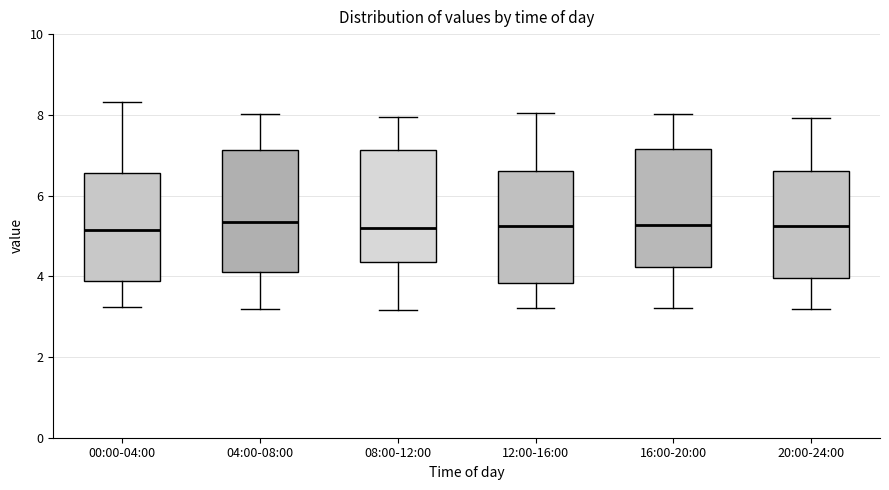

Reading left to right, transcribe this box plot: for each box, give where its median line is, the range the box spans, and where its two whiskers end, as read against the y-axis. The values are not printed on the chart, so give them approximately, as read against the axis.

00:00-04:00: median 5.2, box 3.8 to 6.6, whiskers 3.2 to 8.4
04:00-08:00: median 5.4, box 4.2 to 7.2, whiskers 3.2 to 8.0
08:00-12:00: median 5.2, box 4.4 to 7.2, whiskers 3.2 to 8.0
12:00-16:00: median 5.2, box 3.8 to 6.6, whiskers 3.2 to 8.0
16:00-20:00: median 5.2, box 4.2 to 7.2, whiskers 3.2 to 8.0
20:00-24:00: median 5.2, box 4.0 to 6.6, whiskers 3.2 to 8.0